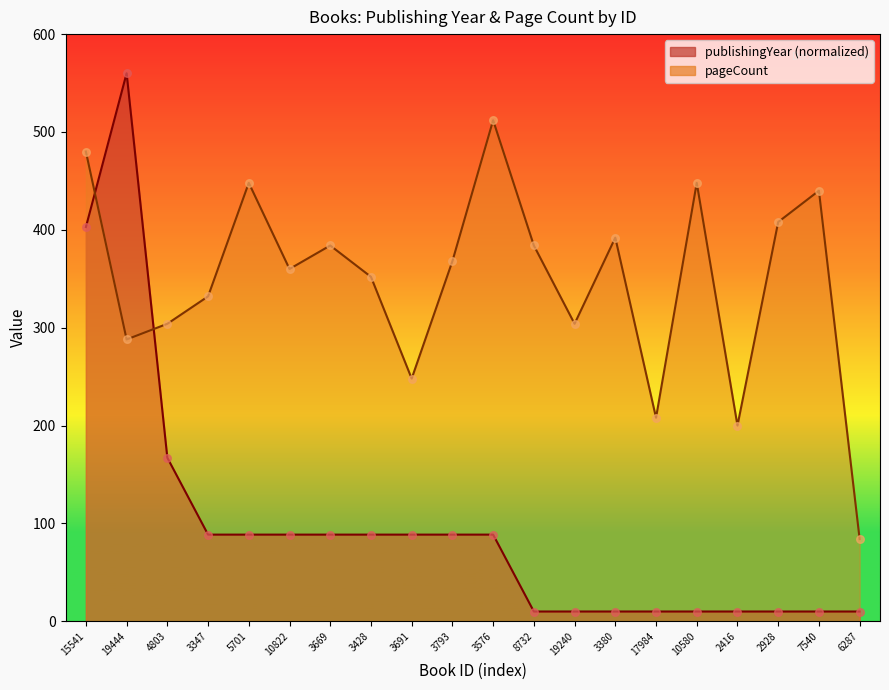

Which series reaches the maximum Y coordinate?

publishingYear